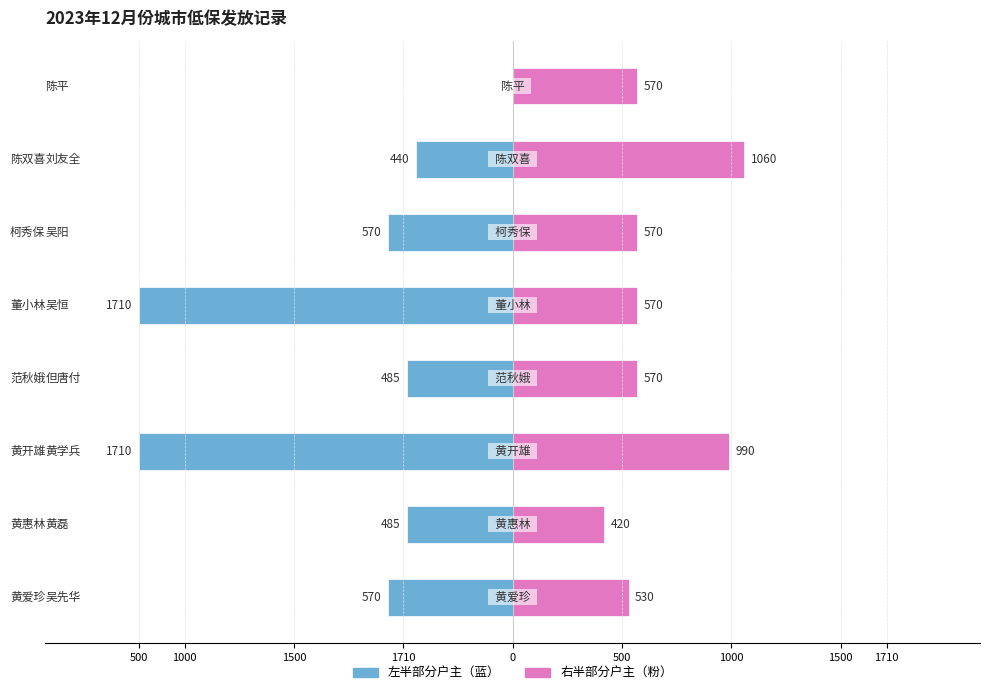

Reading right to left, extract all data points from this chart.

左半部分户主: 0	-440	-570	-1710	-485	-1710	-485	-570
右半部分户主: 570	1060	570	570	570	990	420	530